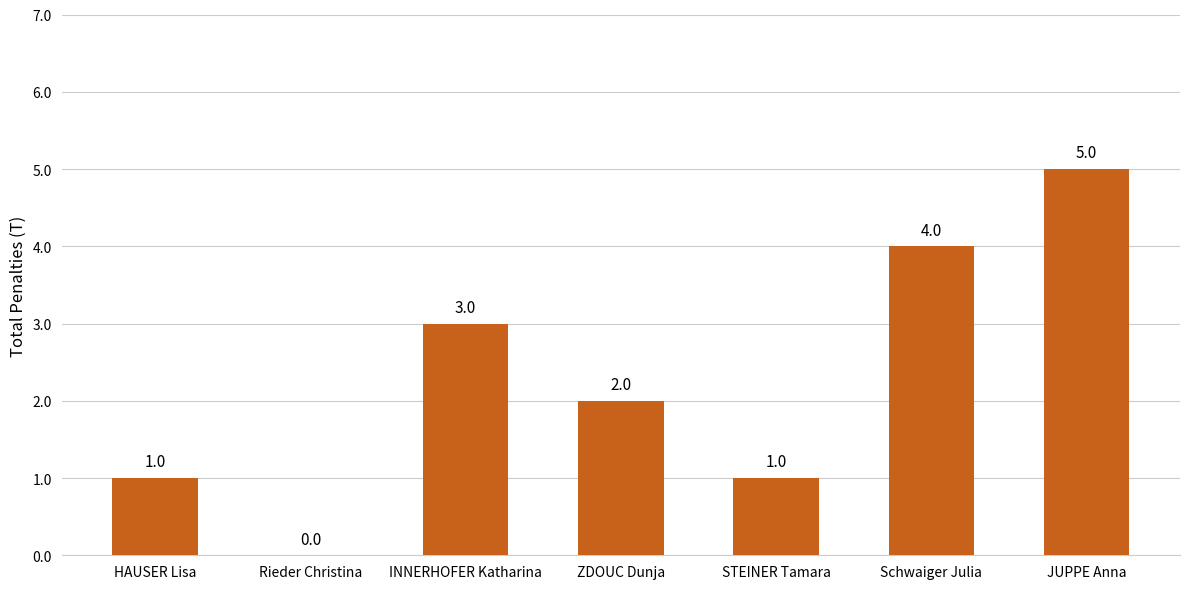

Reading right to left, list all the values displayed in this chart.

JUPPE Anna=5	Schwaiger Julia=4	STEINER Tamara=1	ZDOUC Dunja=2	INNERHOFER Katharina=3	Rieder Christina=0	HAUSER Lisa=1